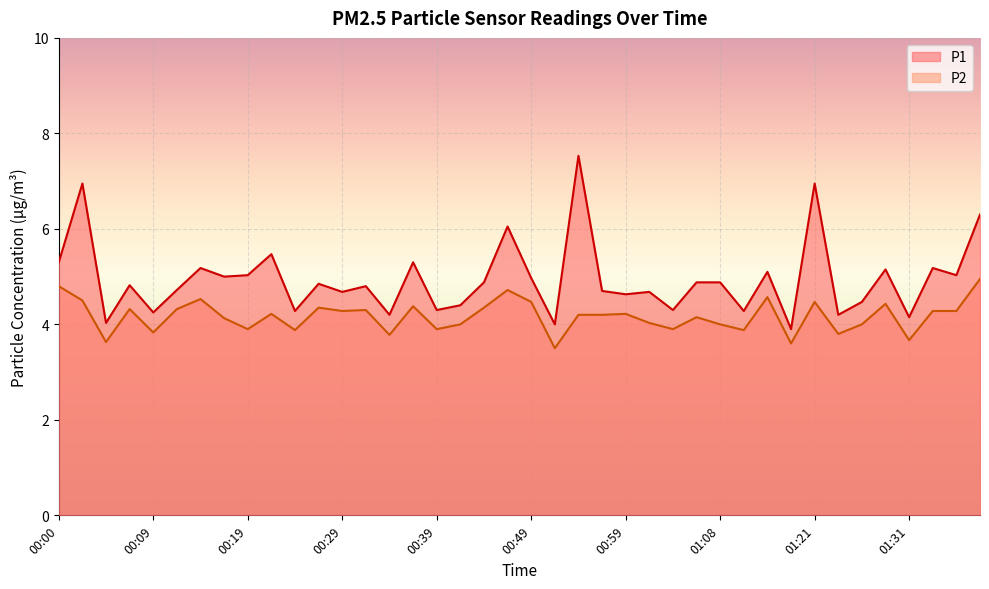

Which category has the highest value in the P1 series?

00:54